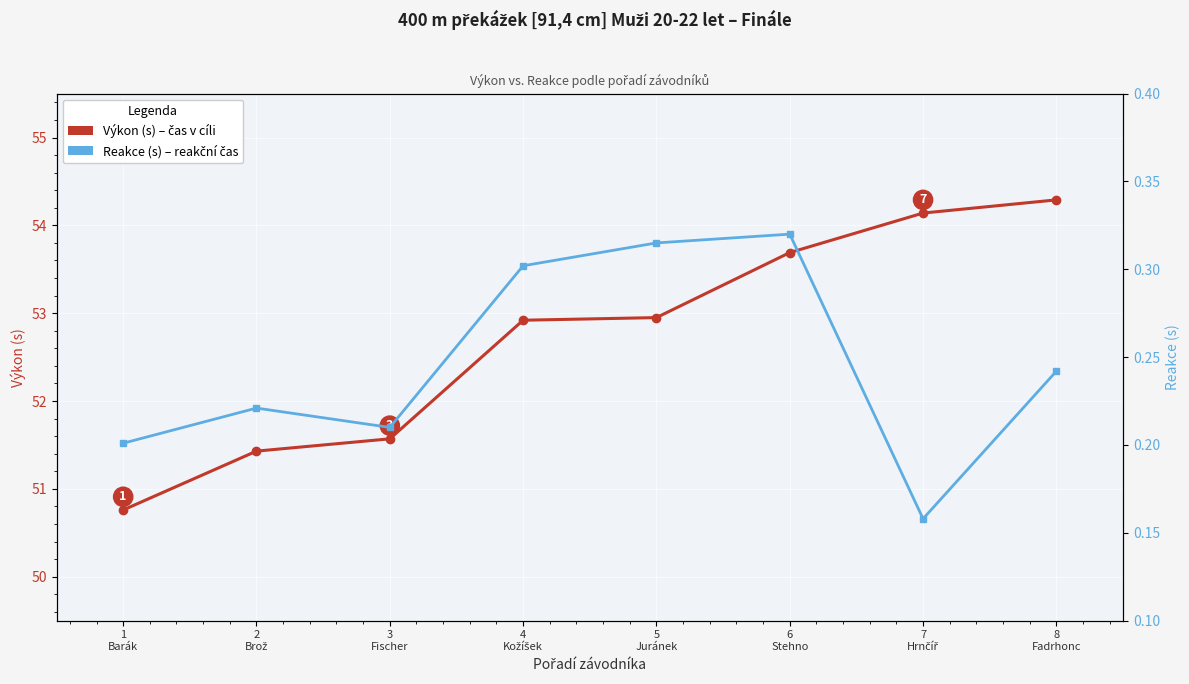

Does the chart display data point markers on the line(s)?

Yes